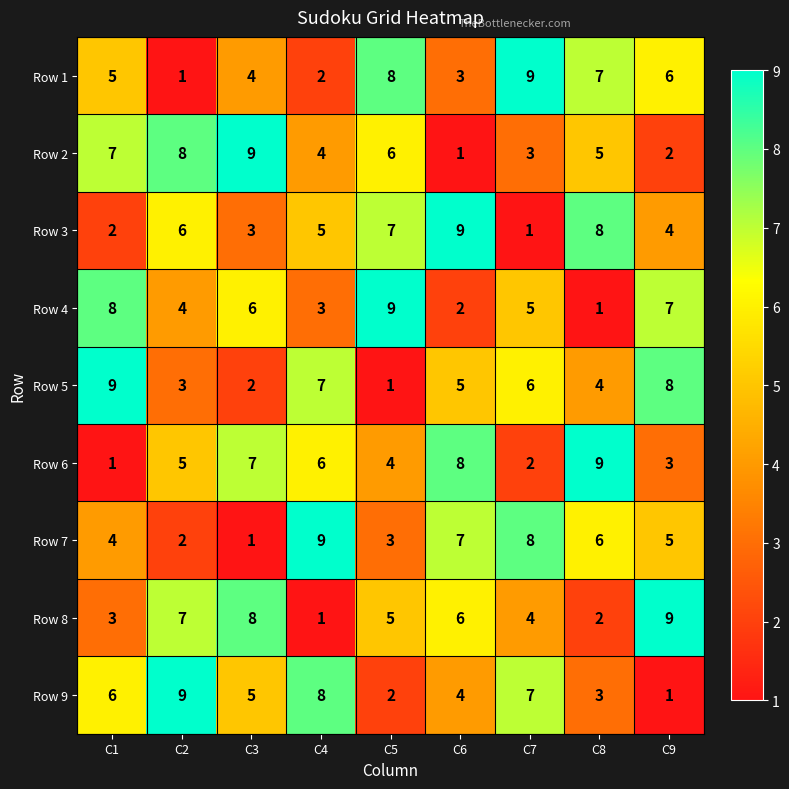

What is the minimum value shown in the chart?

1